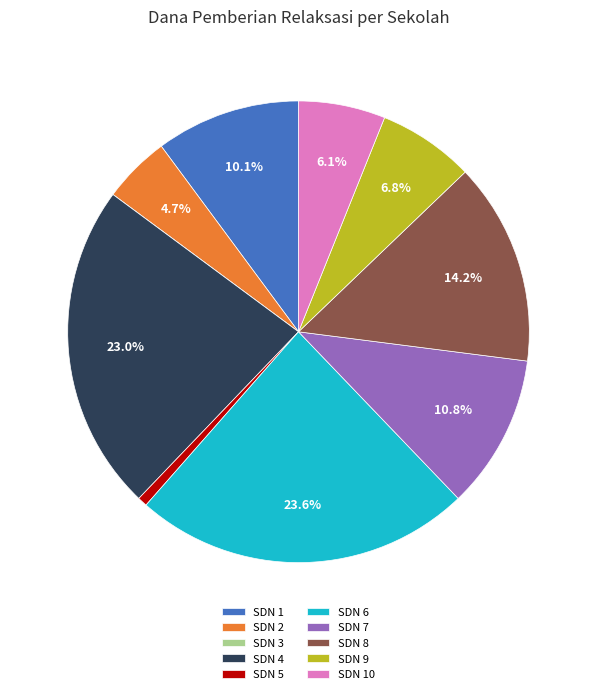

Combined, do SDN 9 and SDN 10 account for over 50%?

No